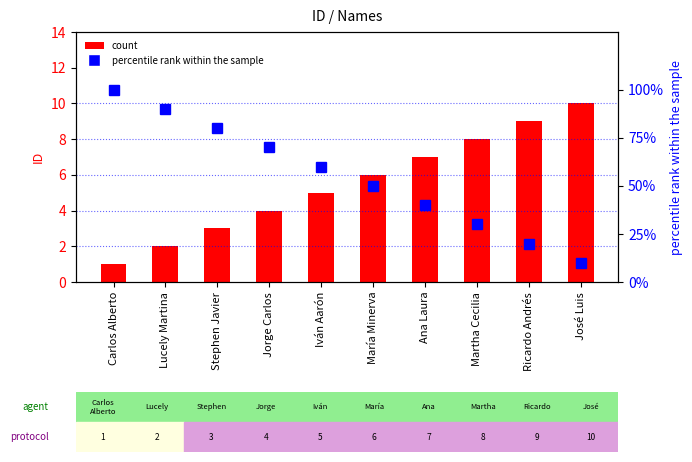

List the series in order of their overall mean, highest first.

percentile rank within the sample, count